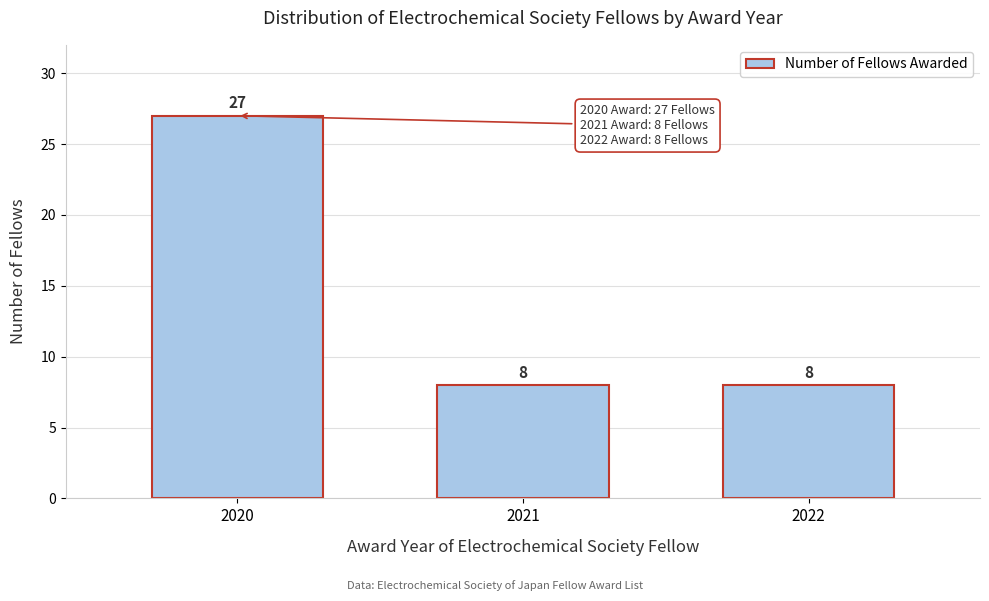

Reading left to right, extract all data points from this chart.

27	8	8